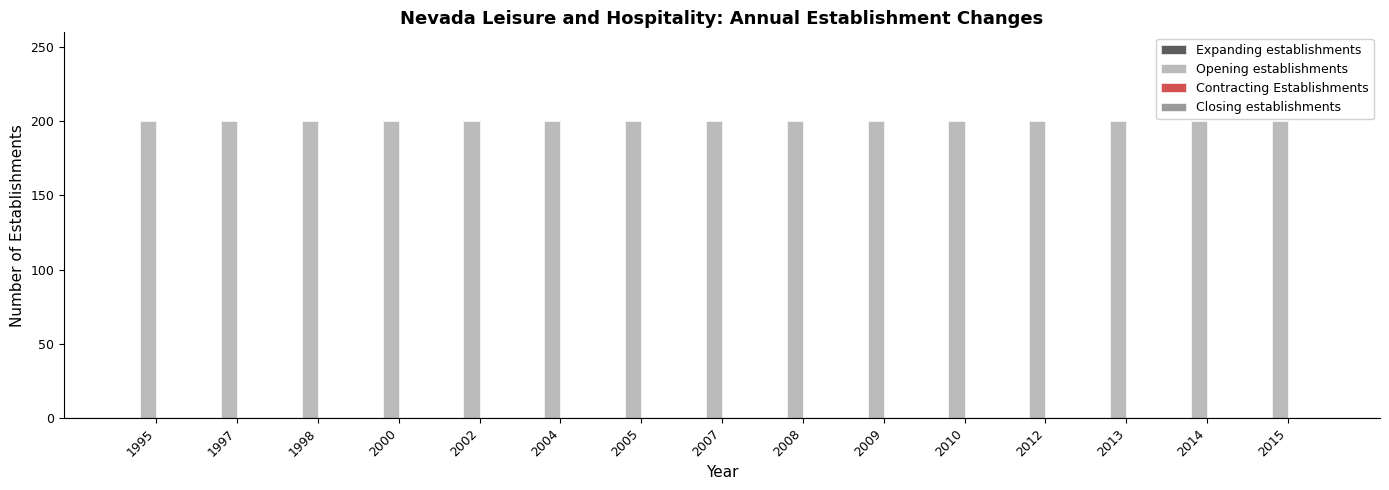

At which label is Closing establishments closest to 0?

1995